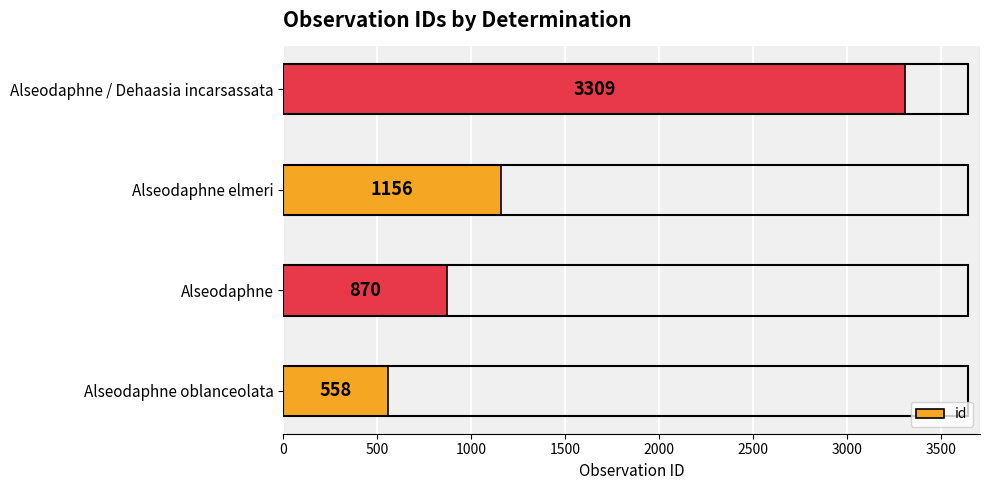

Approximately how many times larger is the value at Alseodaphne elmeri compared to Alseodaphne oblanceolata?

2.1